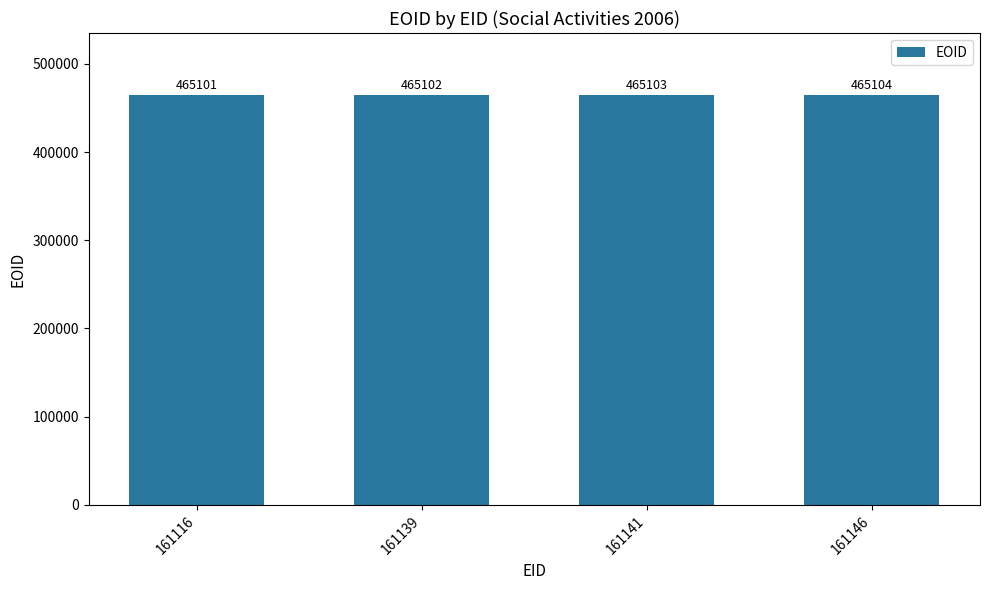

The value at 161139 is 465102. True or false?

True